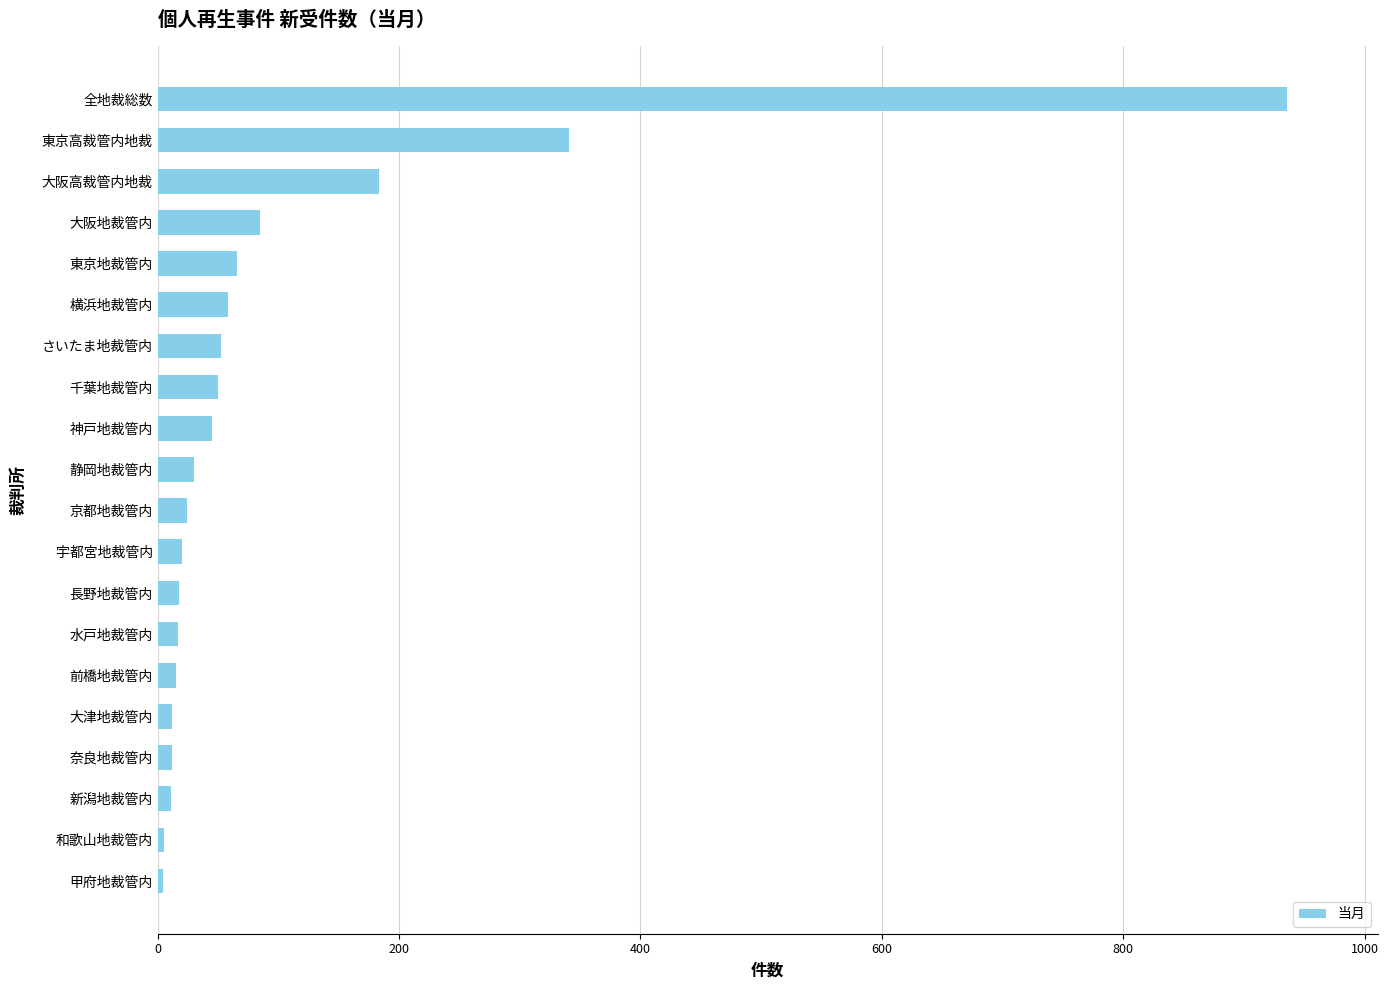

What is the difference between the second highest and minimum values?

337